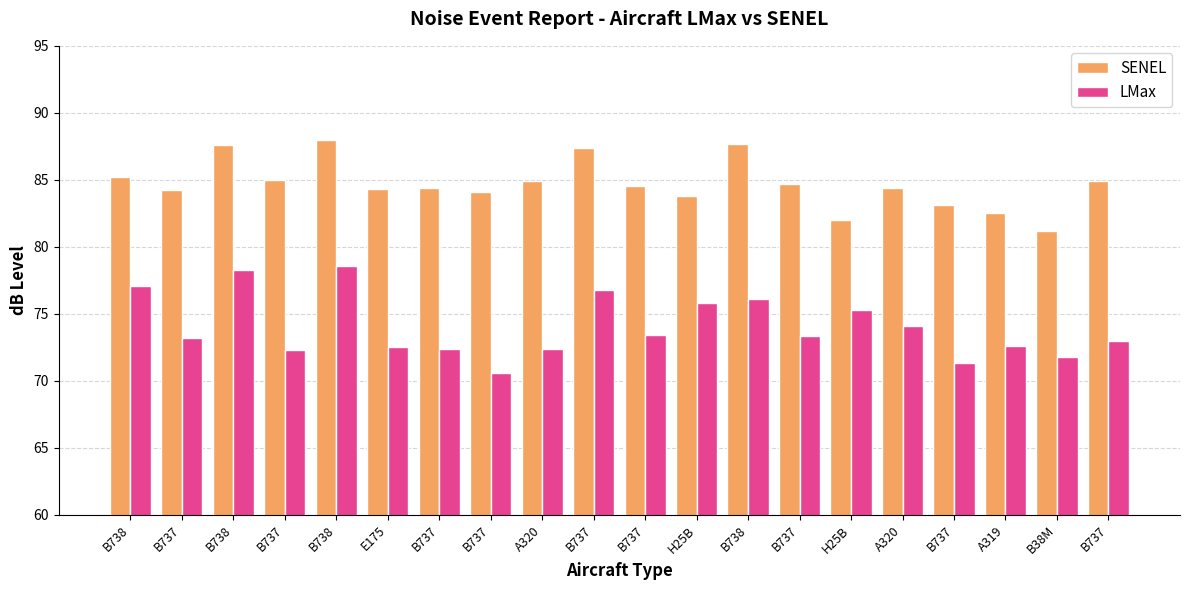

Reading right to left, list all the values displayed in this chart.

SENEL: 84.9	81.2	82.5	83.1	84.4	82.0	84.7	87.7	83.8	84.5	87.4	84.9	84.1	84.4	84.3	88.0	85.0	87.6	84.2	85.2
LMax: 73.0	71.8	72.6	71.3	74.1	75.3	73.3	76.1	75.8	73.4	76.8	72.4	70.6	72.4	72.5	78.6	72.3	78.3	73.2	77.1